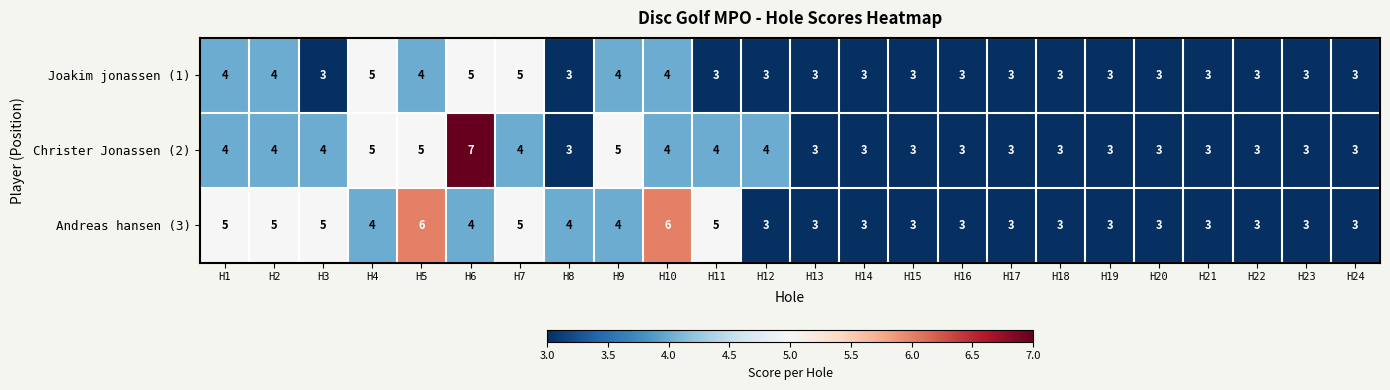

At which category is the sum across all series the highest?

H6